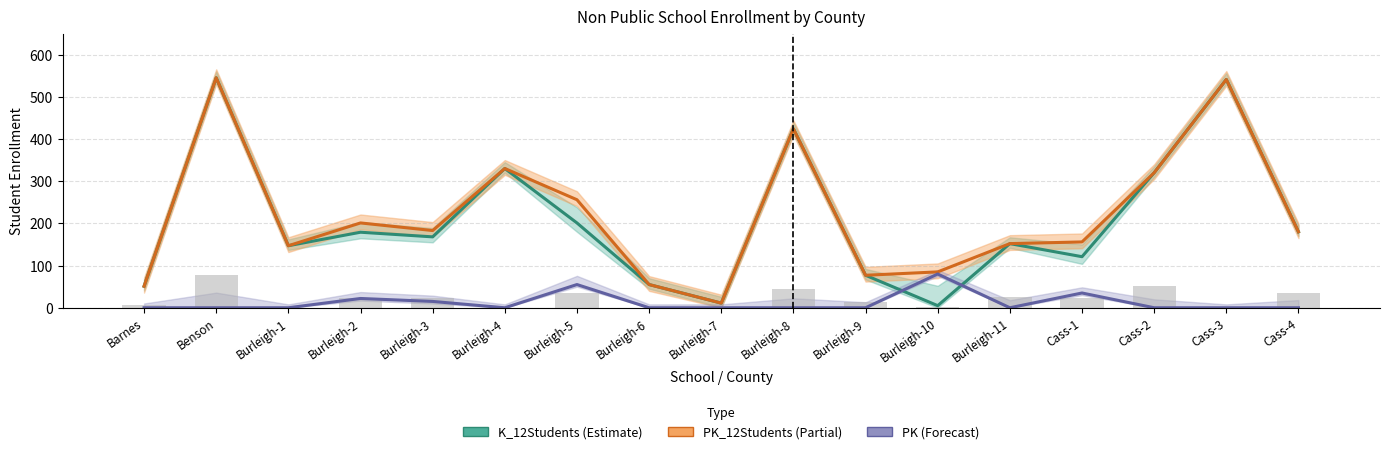

What is the minimum value for K_12Students?

5.0